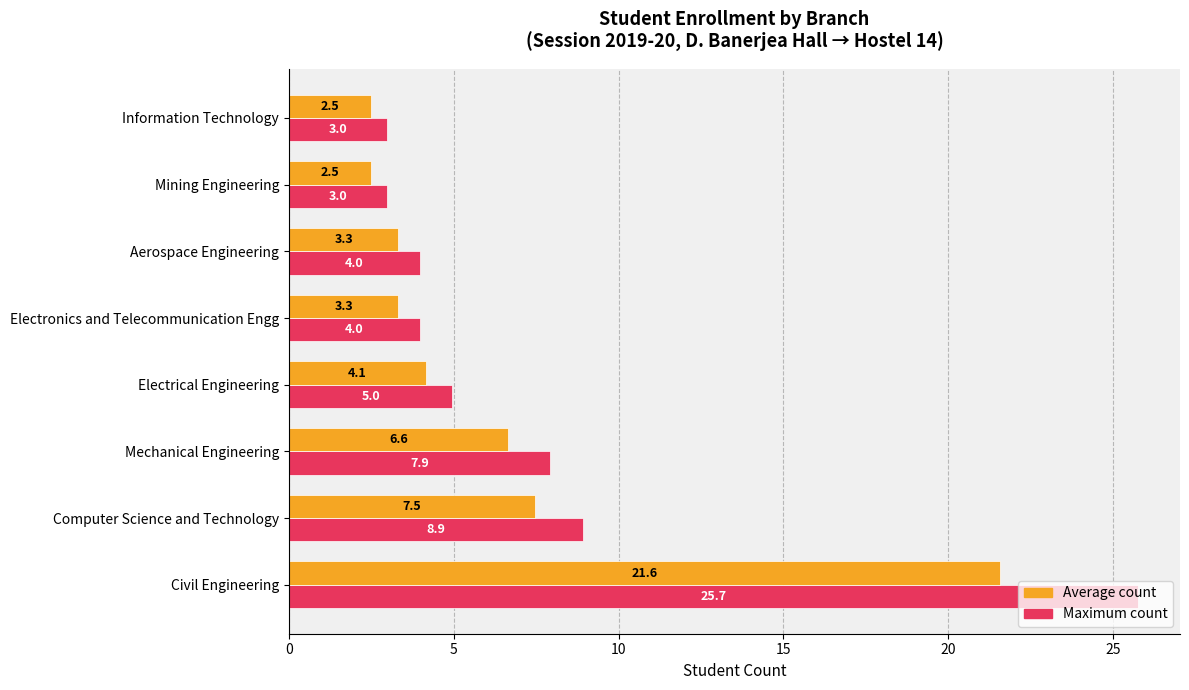

At which category is the sum across all series the highest?

Civil Engineering